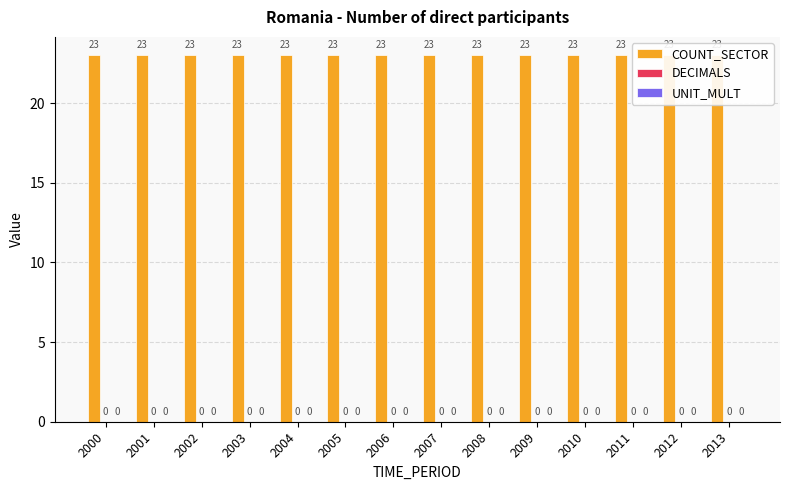

Which category has the highest value in the UNIT_MULT series?

2000